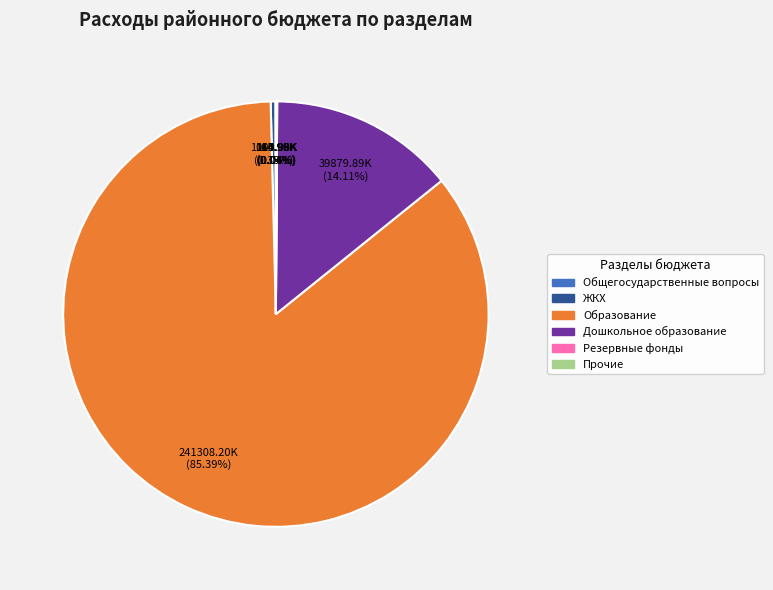

What is the majority slice?

Образование